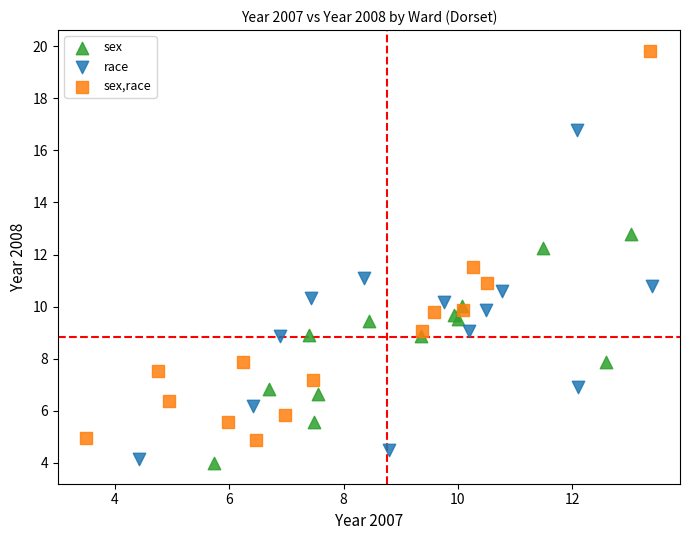

Which series contains the highest Y value?

sex,race